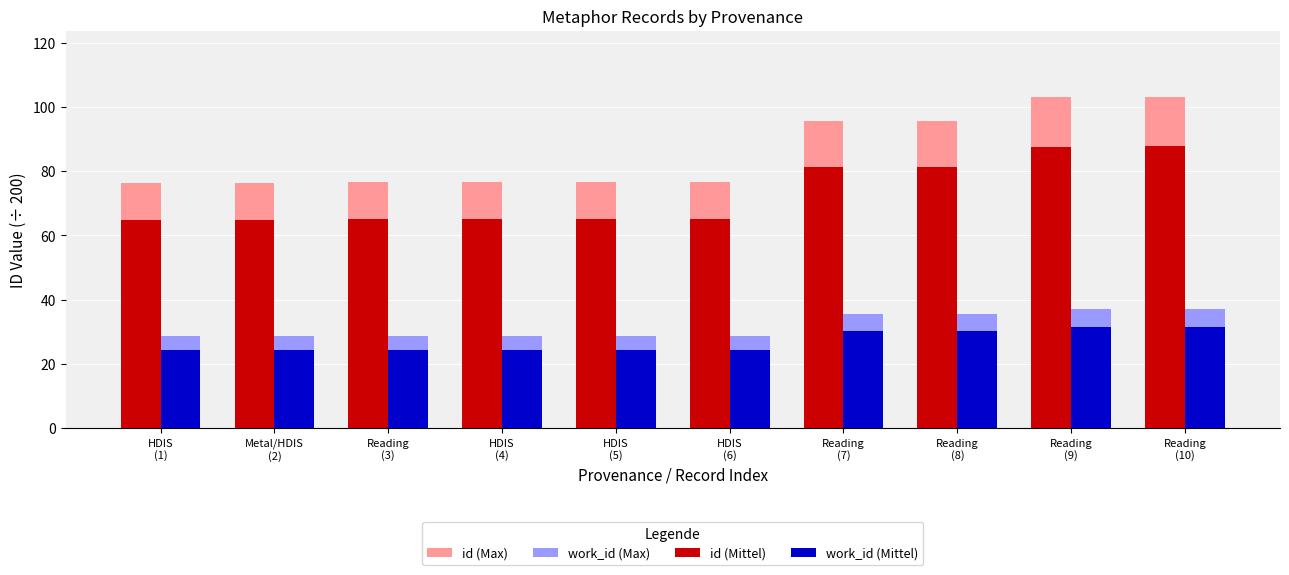

Rank the series by their maximum value, from lowest to highest.

work_id (Mittel), work_id (Max), id (Mittel), id (Max)